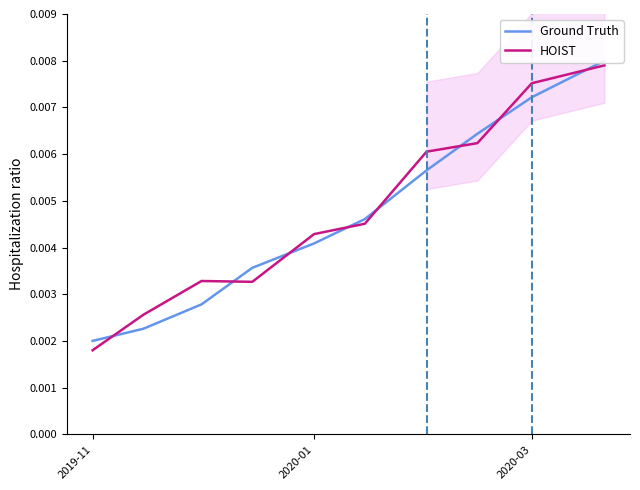

Where is HOIST nearest to the value 0?

2019-11